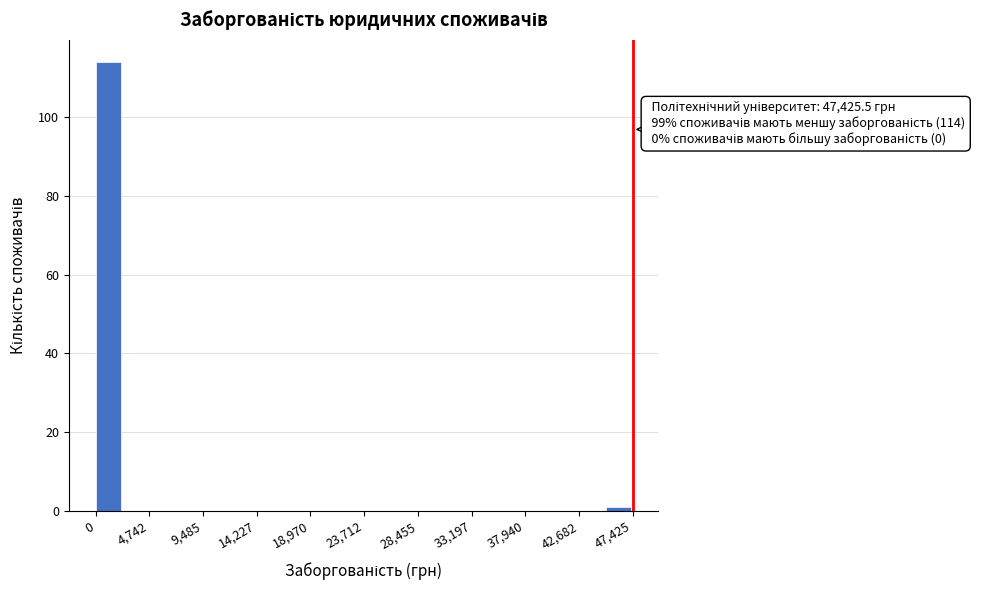

Which range on the x-axis has the tallest bar?

0 to 2500